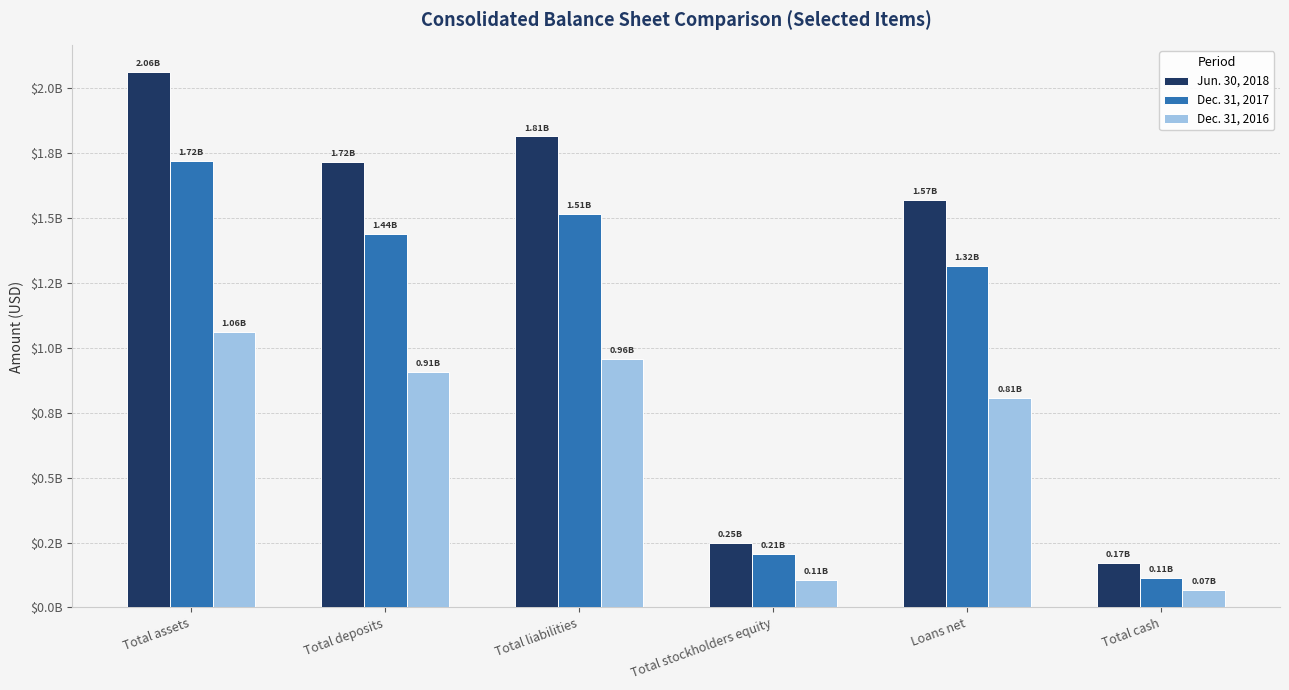

Which series has the largest total across all categories?

Jun. 30, 2018